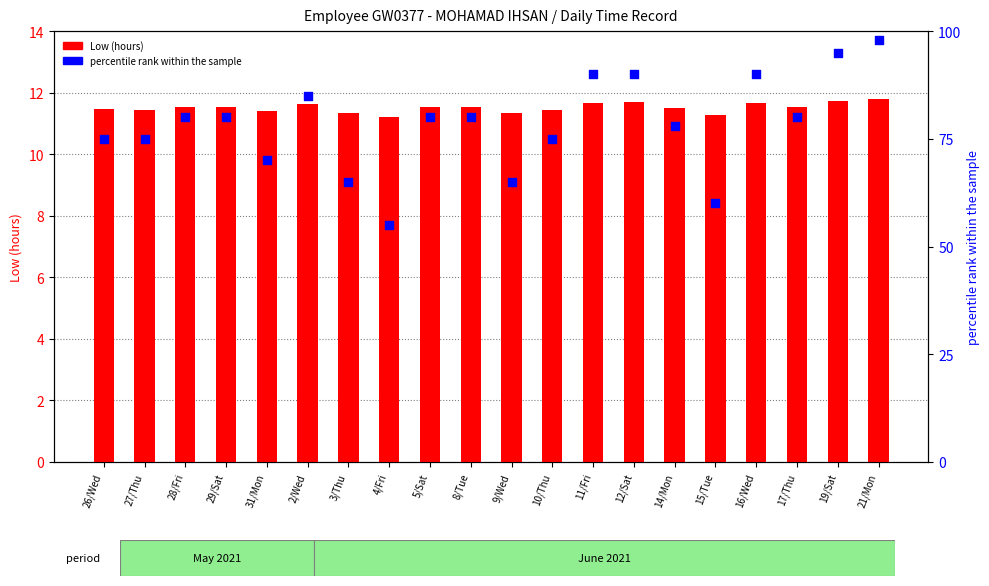

Which series has the largest Y range (max minus min)?

percentile rank within the sample